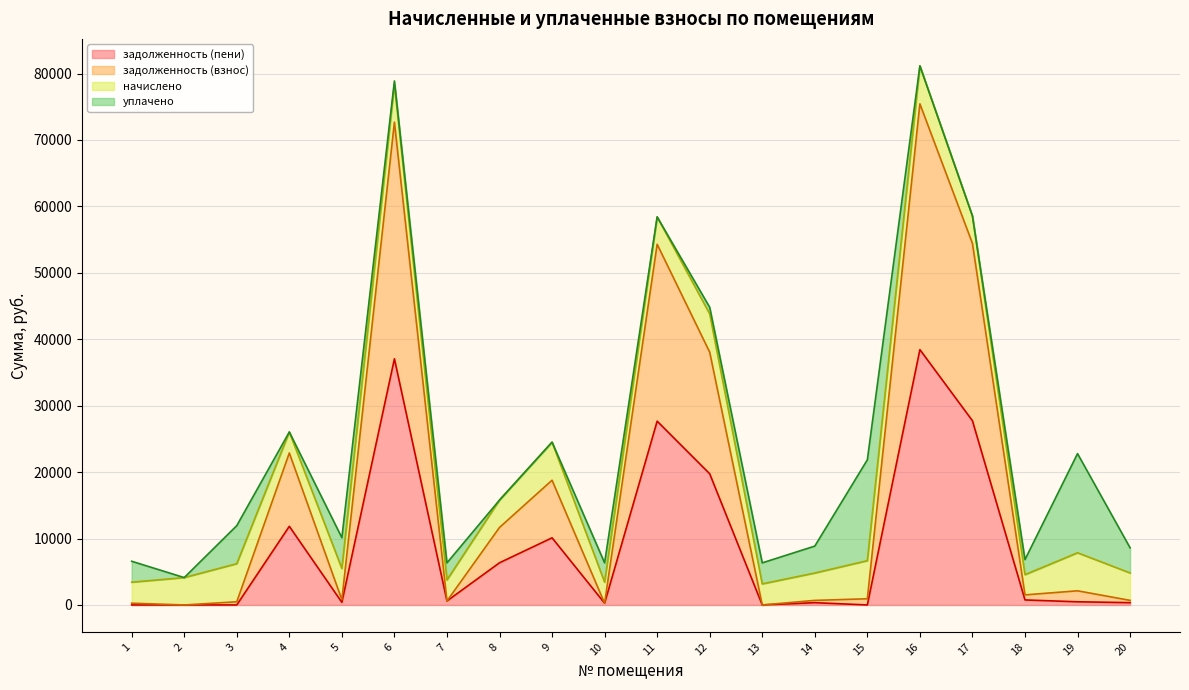

Which category has the lowest value in the задолженность (пени) series?

2